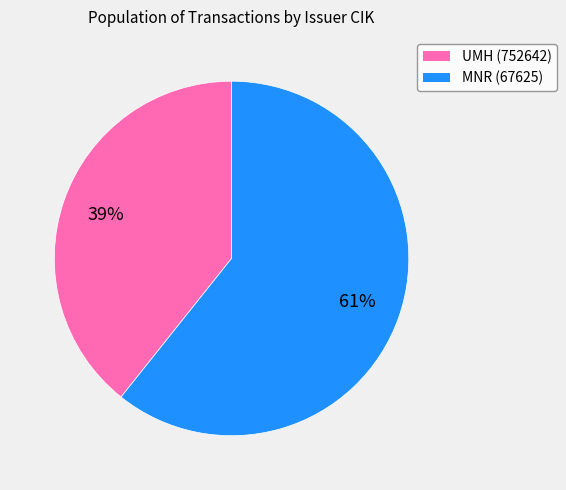

Is there a majority slice in this chart?

Yes